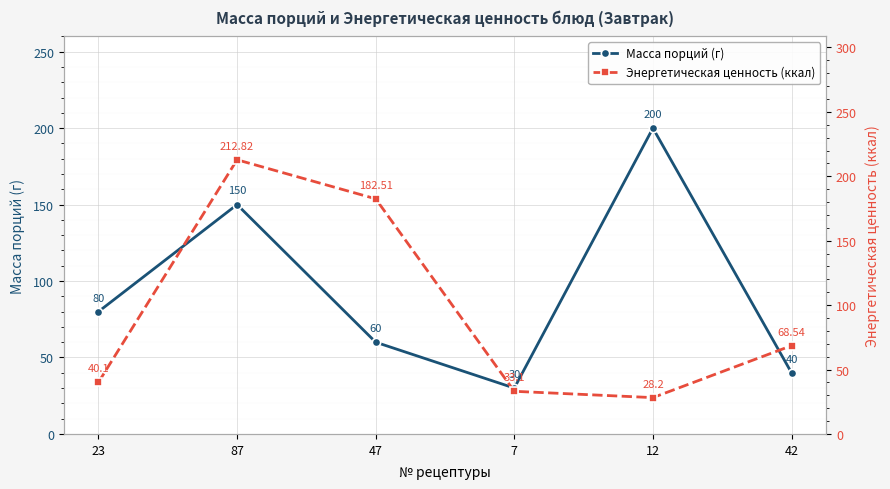

Between 47 and 12, which series saw the biggest shift?

Энергетическая ценность (ккал)